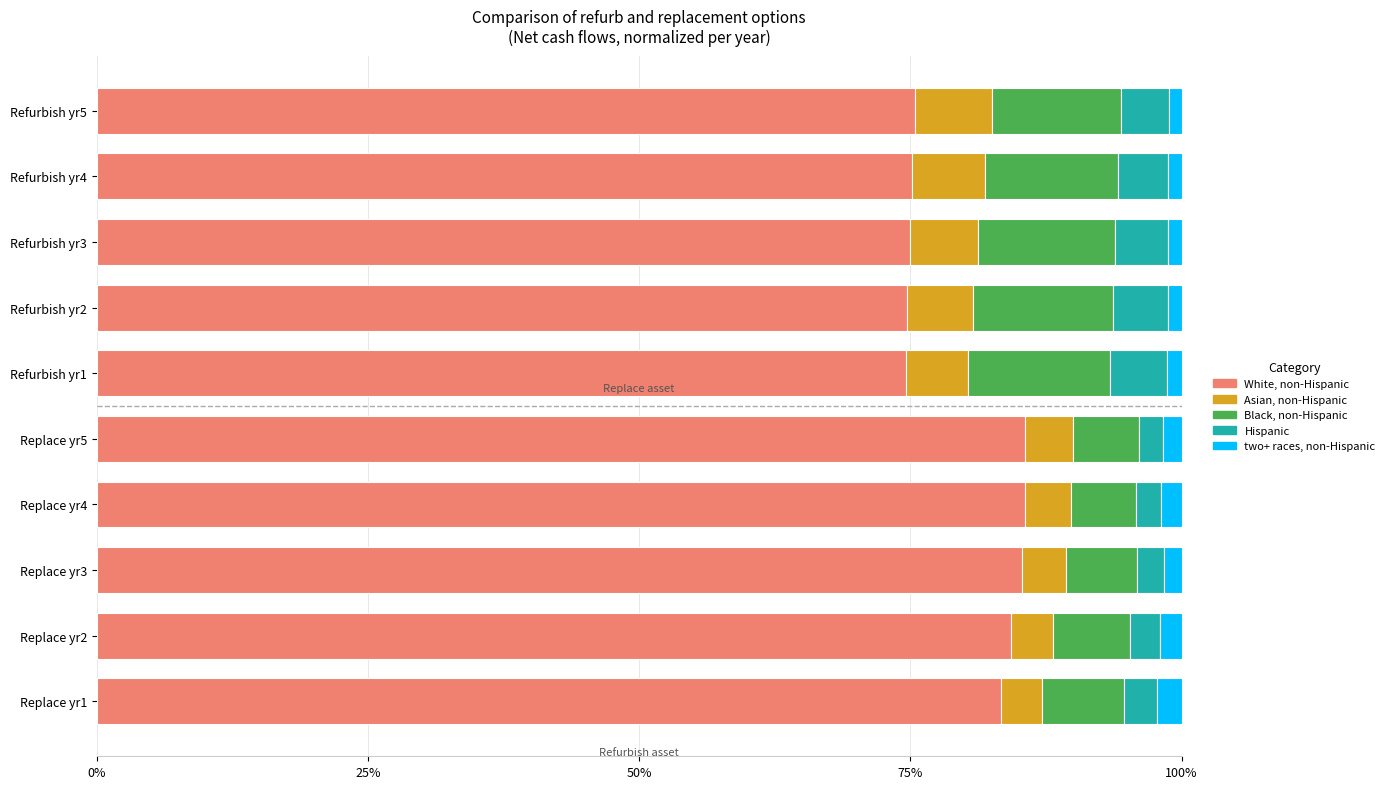

What are all the series names shown in the legend?

White, non-Hispanic, Asian, non-Hispanic, Black, non-Hispanic, Hispanic, two+ races, non-Hispanic